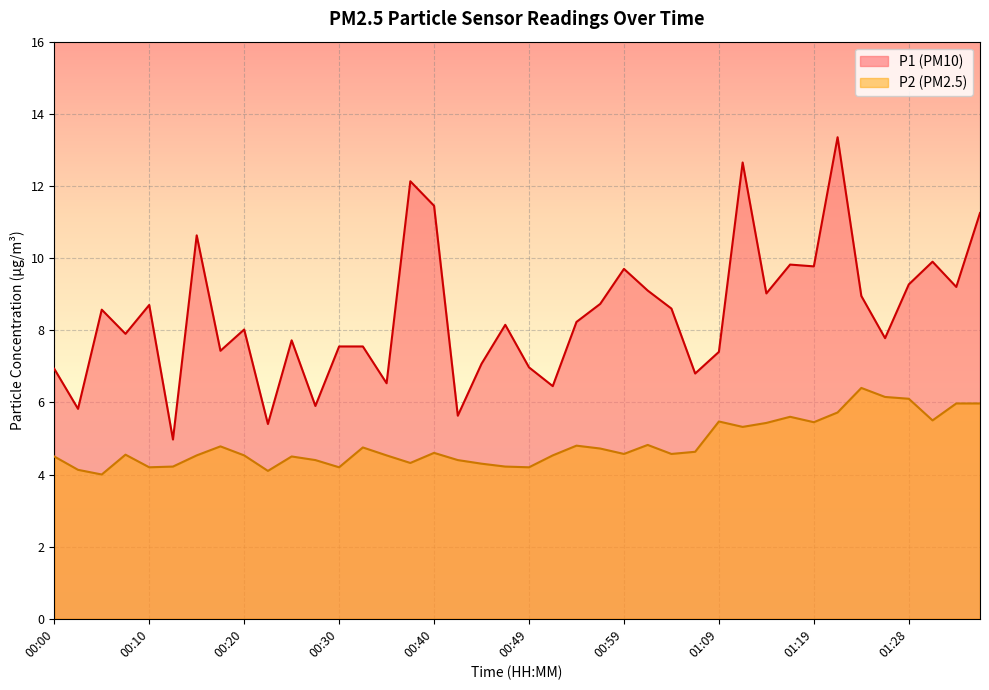

True or false: P1 and P2 intersect in this chart.

False